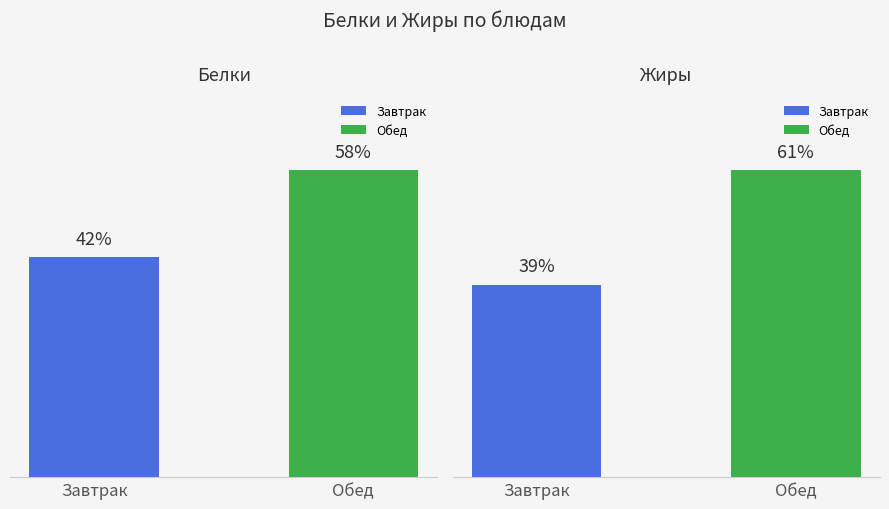

List the series in order of their overall mean, highest first.

Белки, Жиры